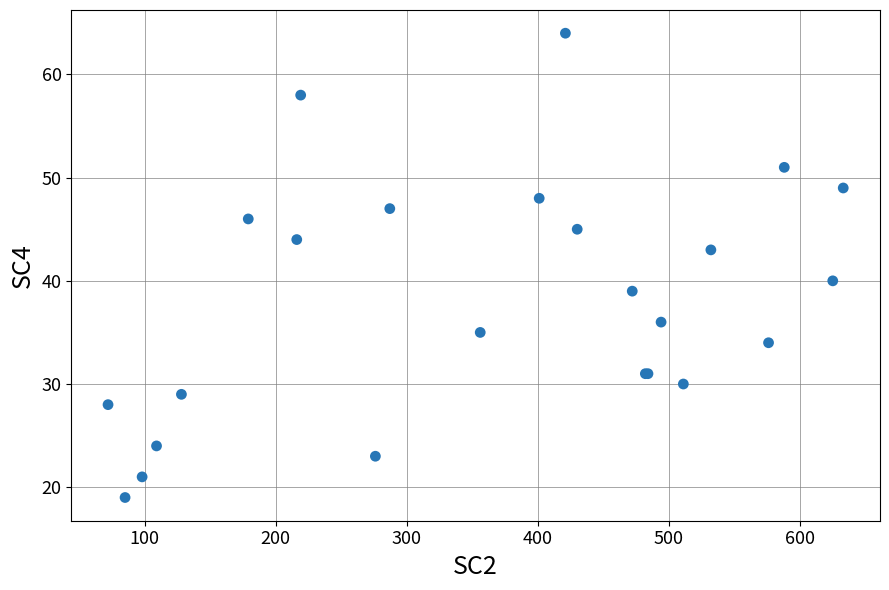

What Y value in the scatter plot is closest to 41?

40